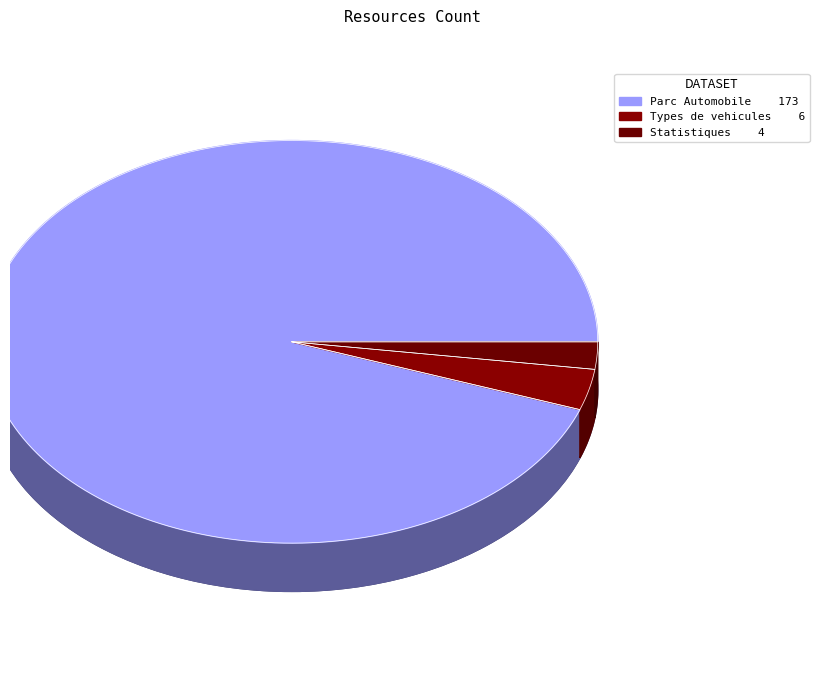

The Statistiques sur la premiere delivrance slice represents 1% of the pie. True or false?

False